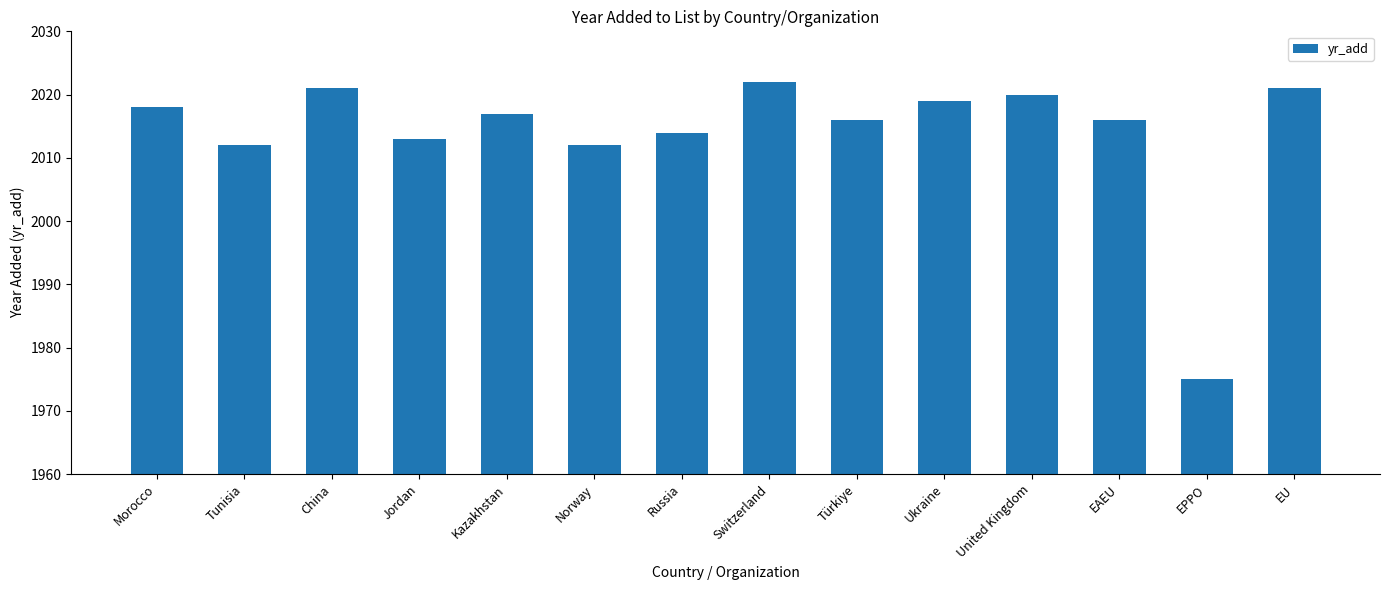

What is the label of the 9th bar from the left?

Türkiye